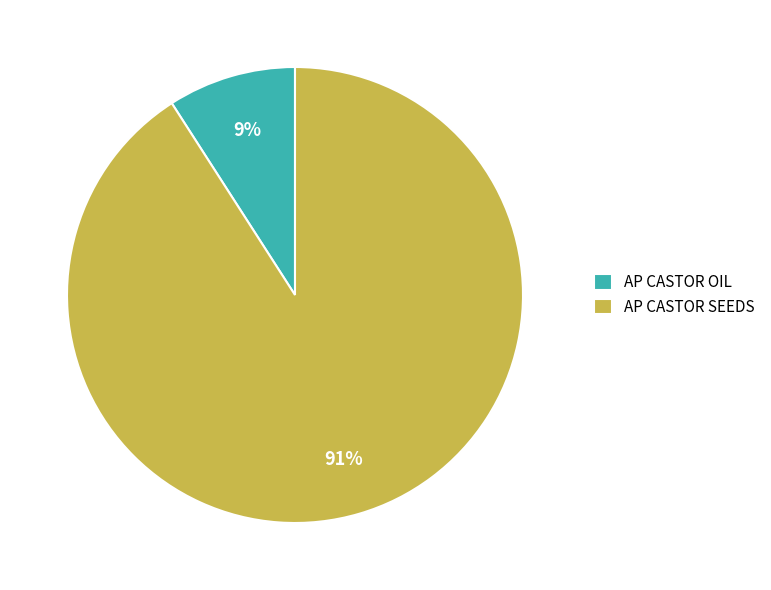

Is the sum of AP CASTOR OIL and AP CASTOR SEEDS greater than half?

Yes